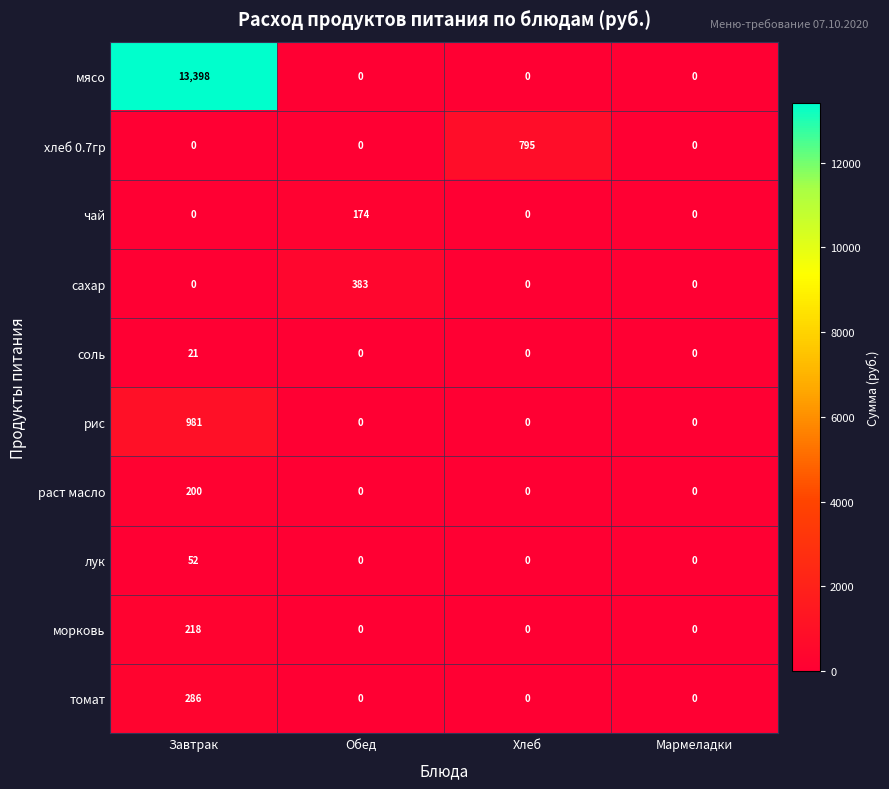

What value does the морковь series have at Завтрак, to the nearest 50?

200